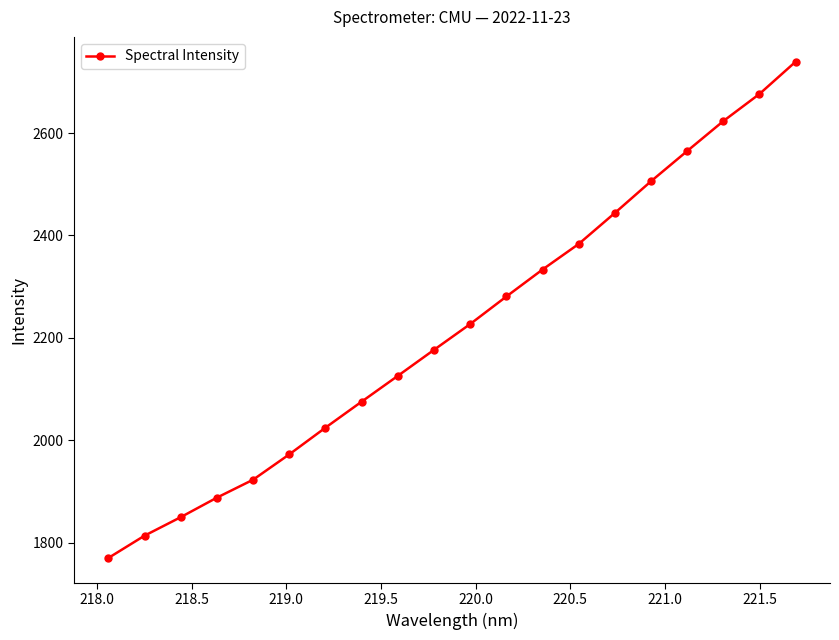

What is the difference between the second highest and minimum values?

906.3